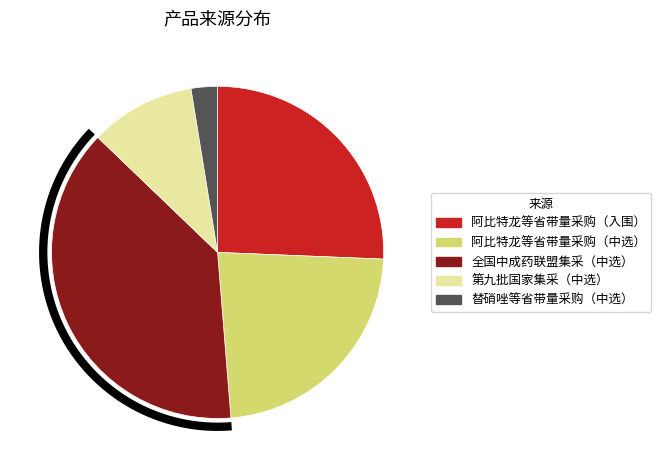

What is the change in value from 阿比特龙等省带量采购（入围） to 阿比特龙等省带量采购（中选）?

-1